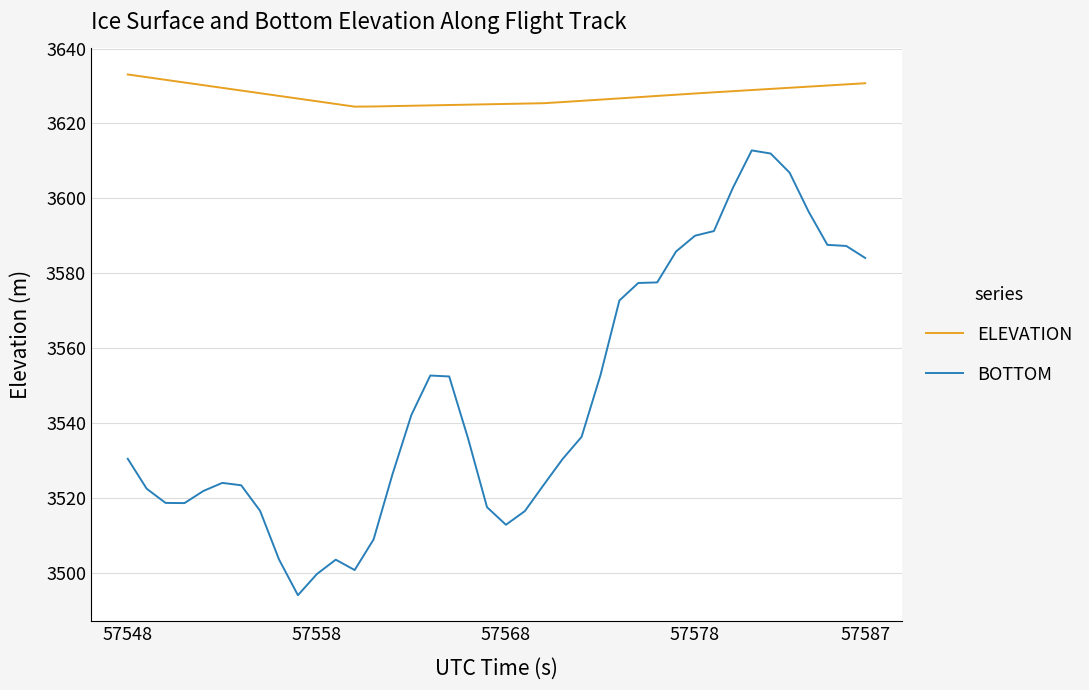

True or false: ELEVATION and BOTTOM intersect in this chart.

False